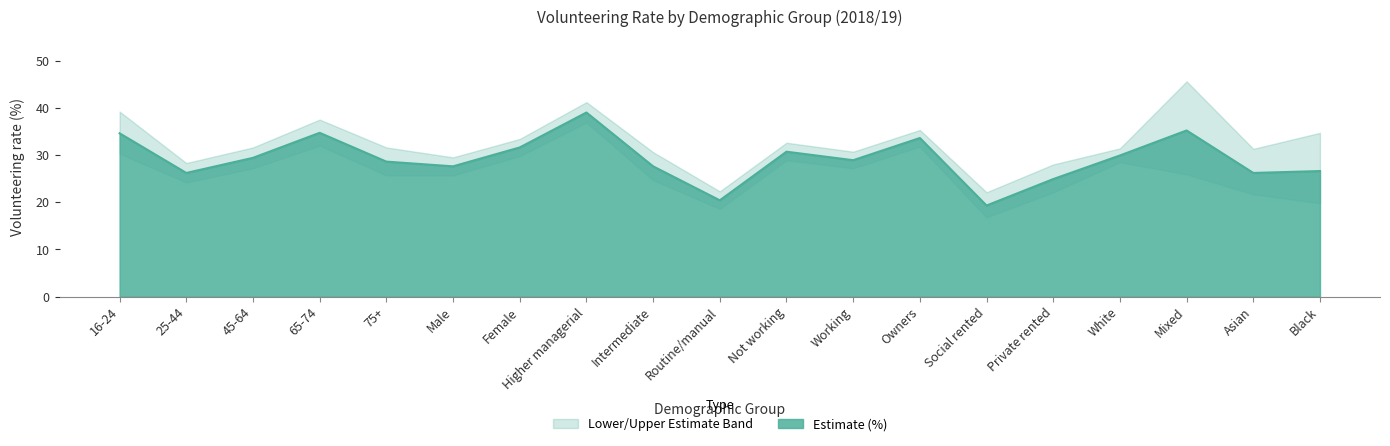

What is the highest value of the Estimate (%) series?

39.0